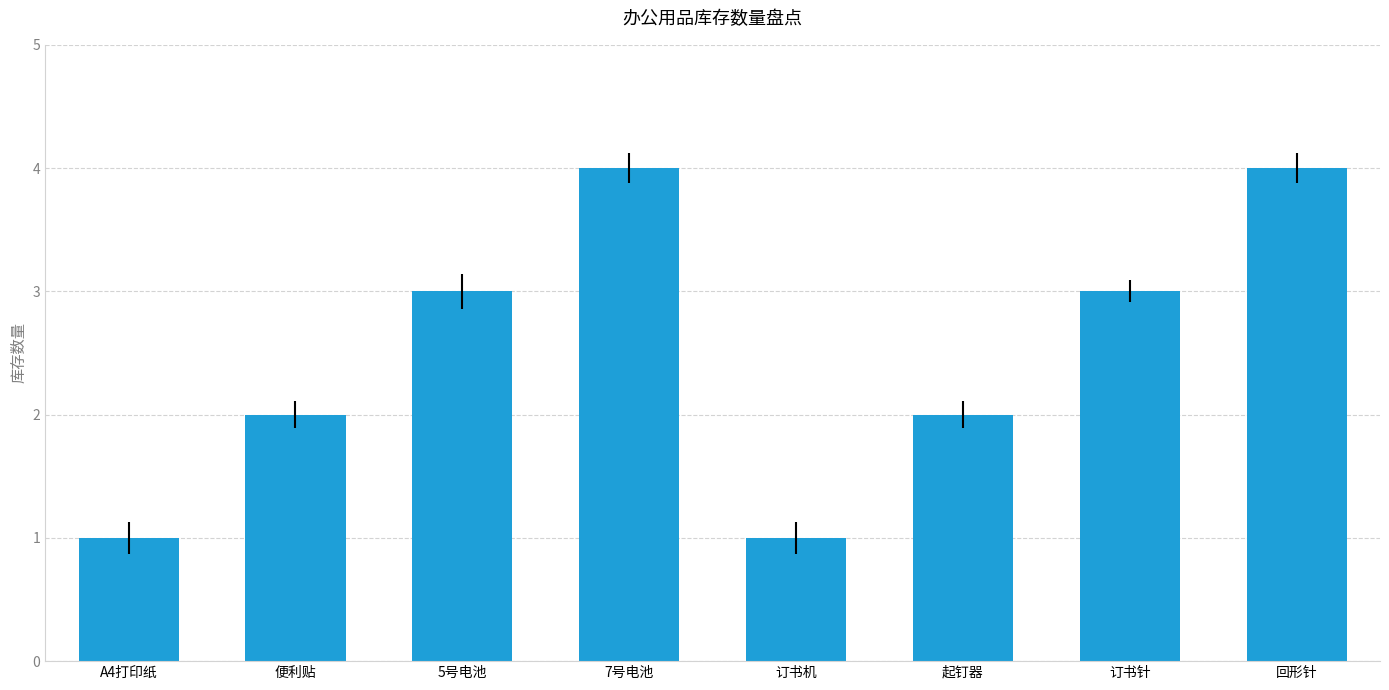

Reading left to right, transcribe all the data shown in this chart.

A4打印纸=1	便利贴=2	5号电池=3	7号电池=4	订书机=1	起钉器=2	订书针=3	回形针=4